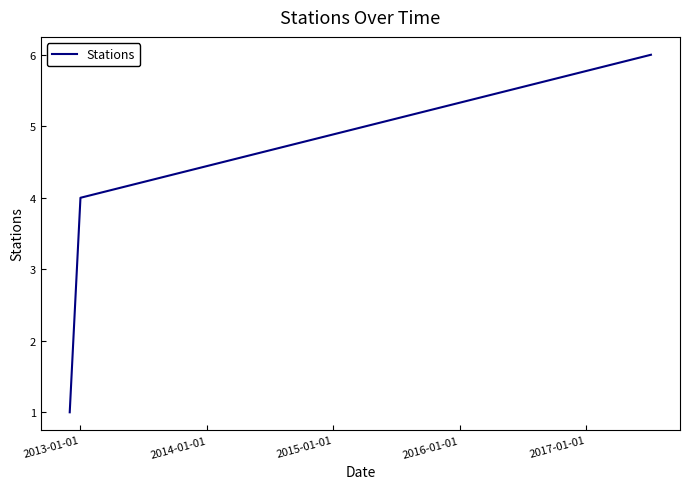

What is the sum of all values?

11